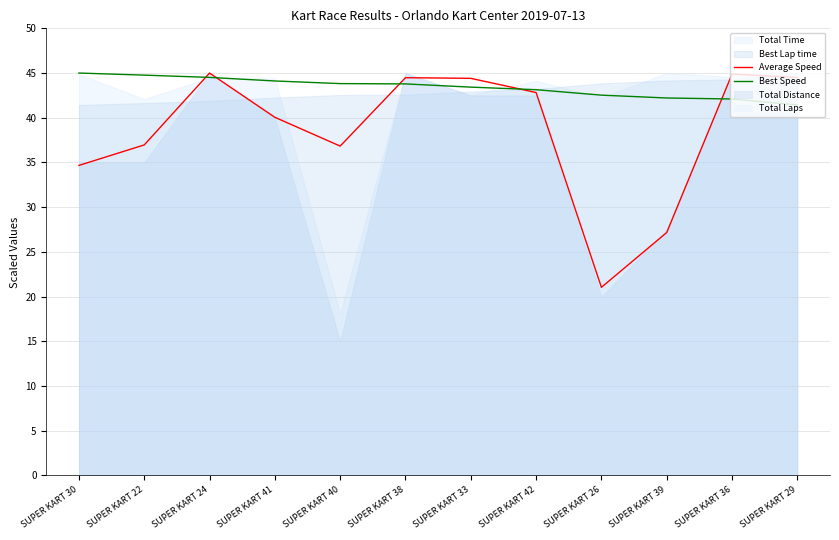

Which category has the highest value in the Average Speed series?

SUPER KART 24